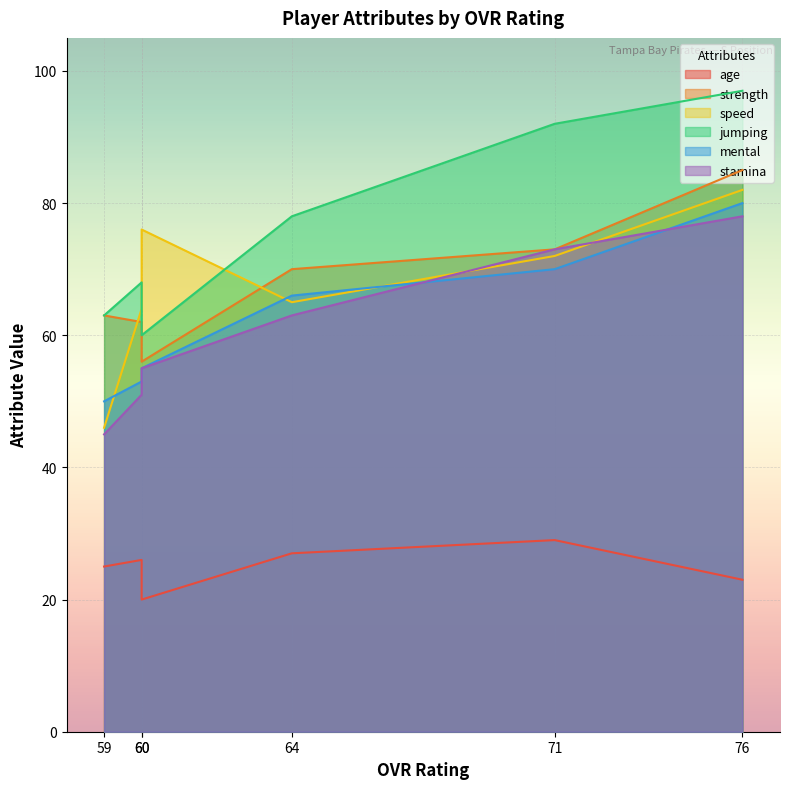

The age series shows 29 at 71. True or false?

True